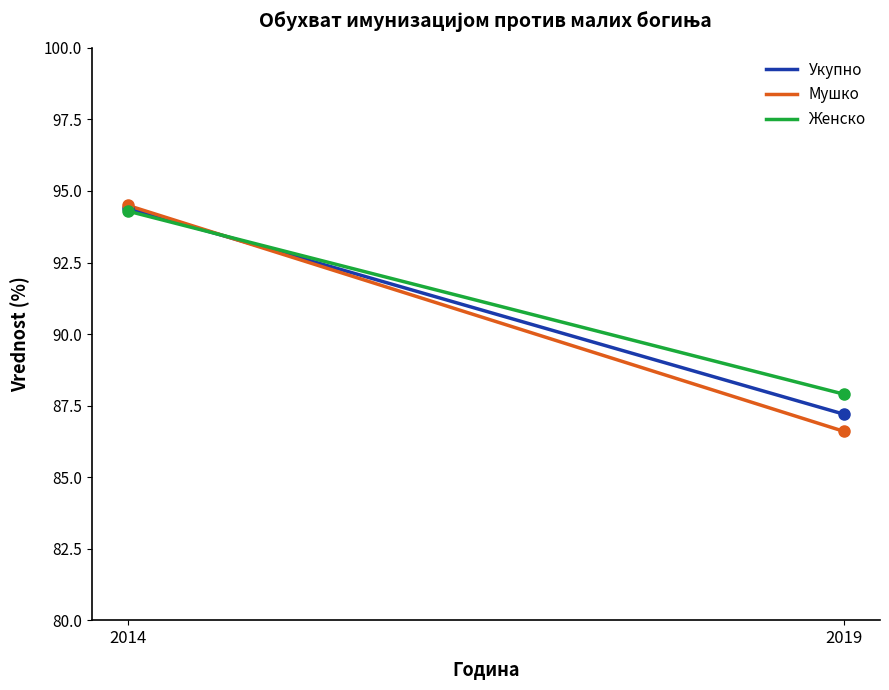

What is the maximum value shown in the chart?

94.5